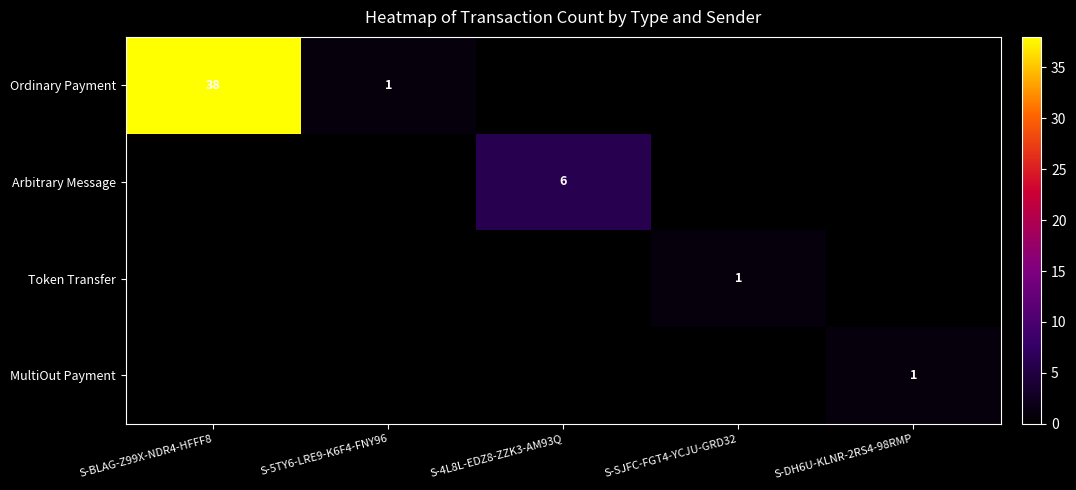

True or false: Token Transfer has a value of 1 at S-SJFC-FGT4-YCJU-GRD32.

True